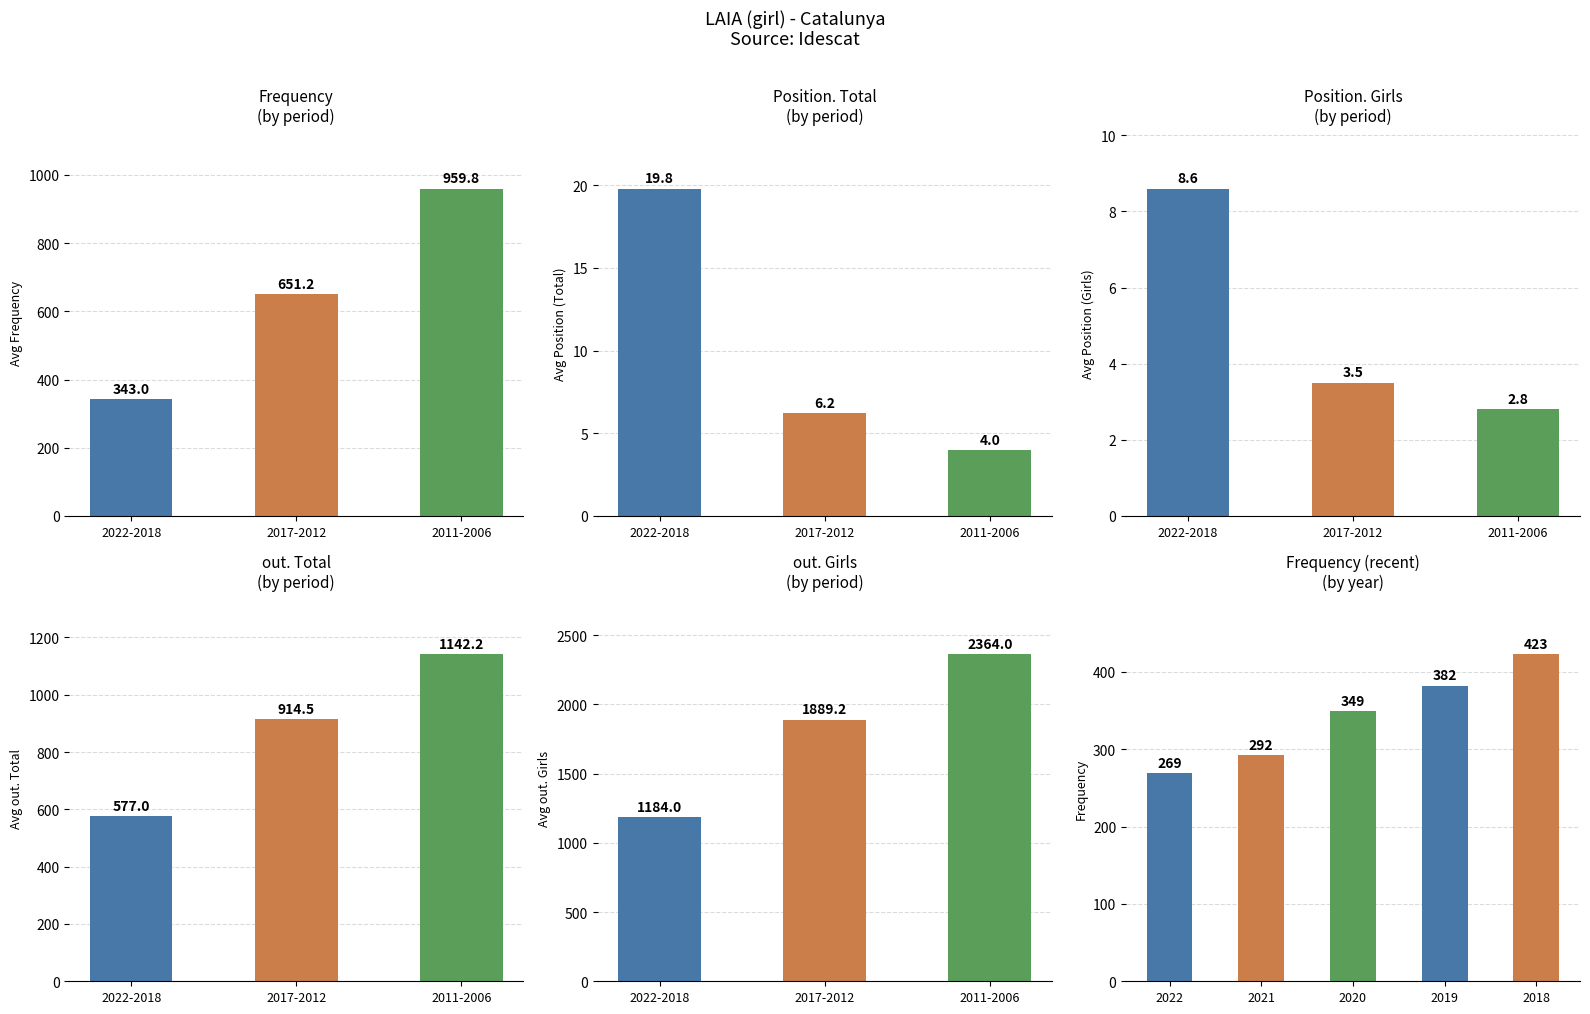

Rank the series by their maximum value, from lowest to highest.

Position. Girls, Position. Total, Frequency, out. Total, out. Girls